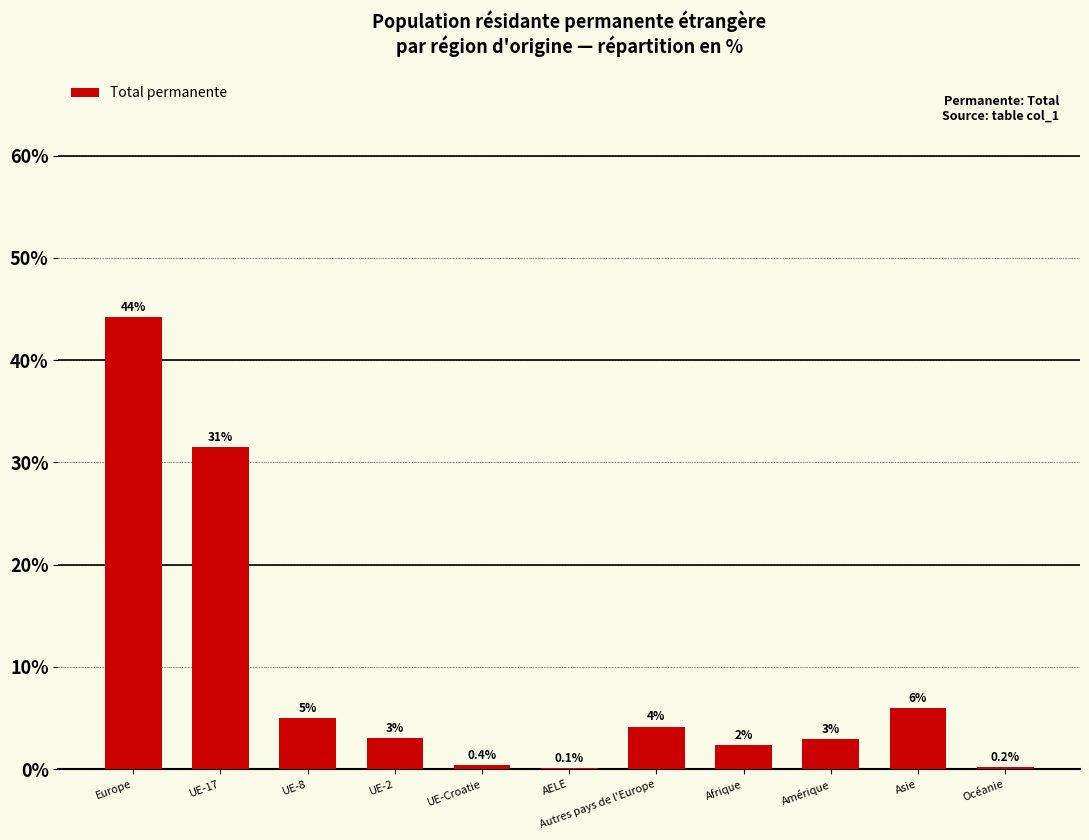

What is the maximum value shown in the chart?

44.3